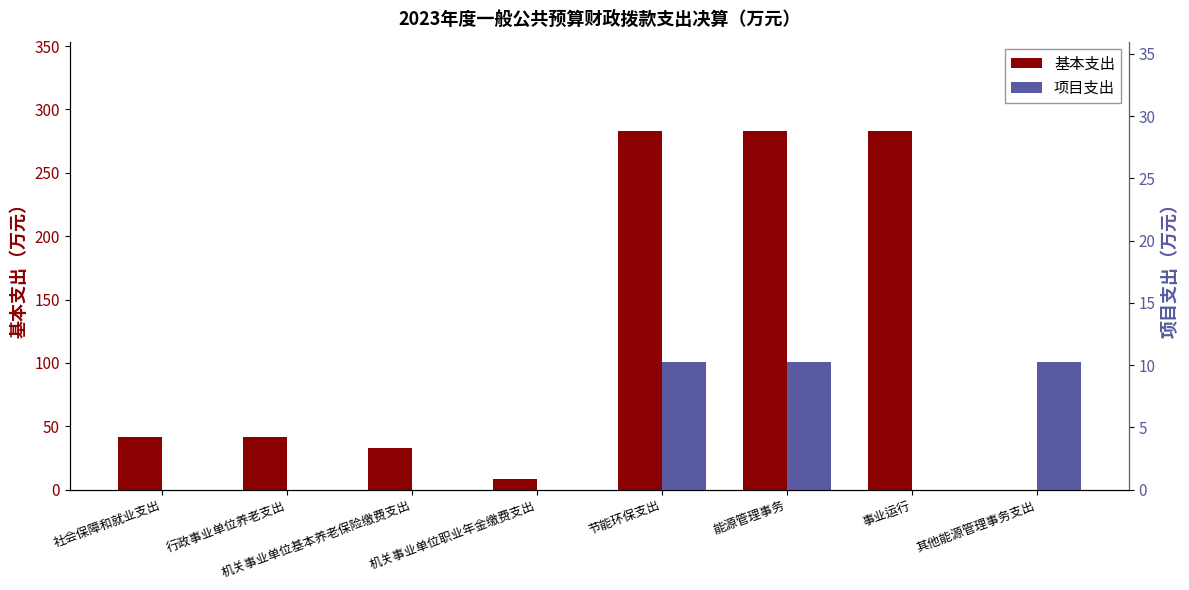

What position from the right is 节能环保支出?

4